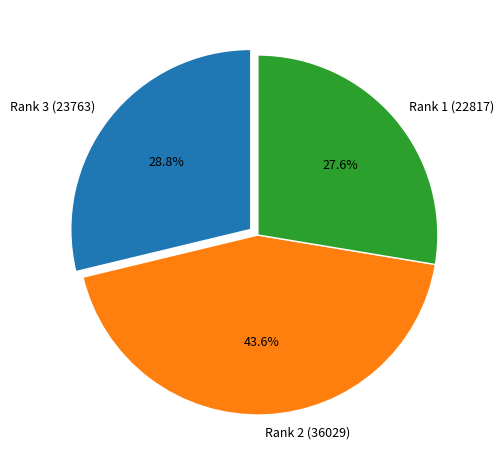

To the nearest percent, what is the average slice percentage?

33%